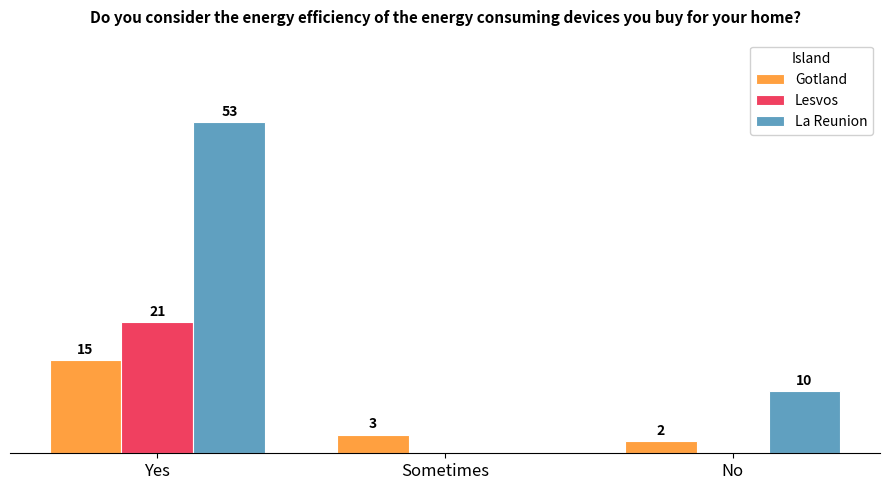

At which category is the sum across all series the highest?

Yes